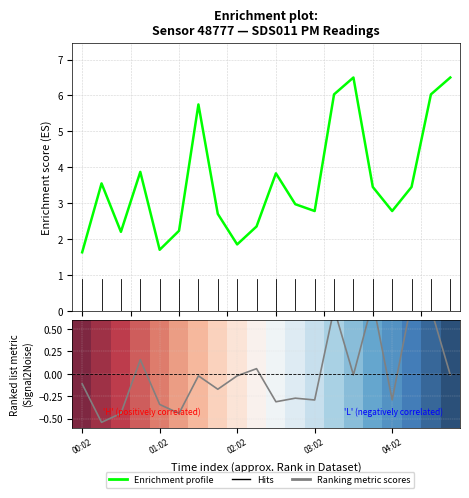

The P2 (Ranking metric scores) series shows -0.8 at 01:02. True or false?

False